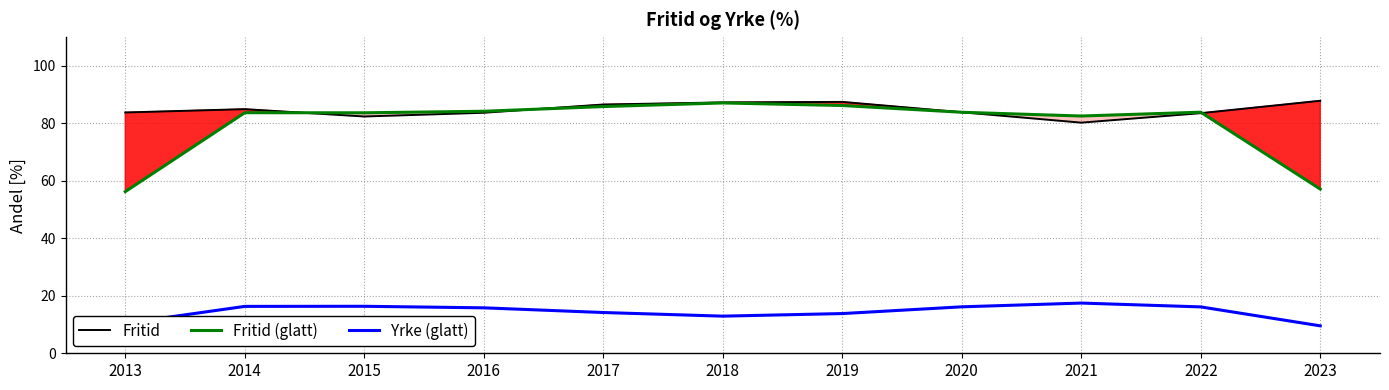

At which label does Fritid reach its minimum?

2021